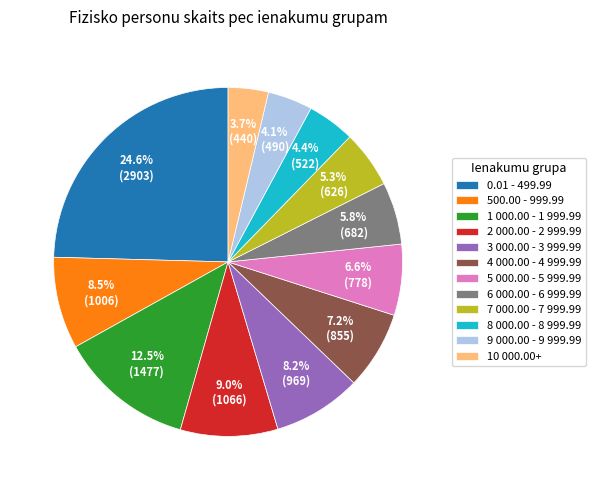

To the nearest percent, what is the difference between the largest and smallest slice percentages?

21%